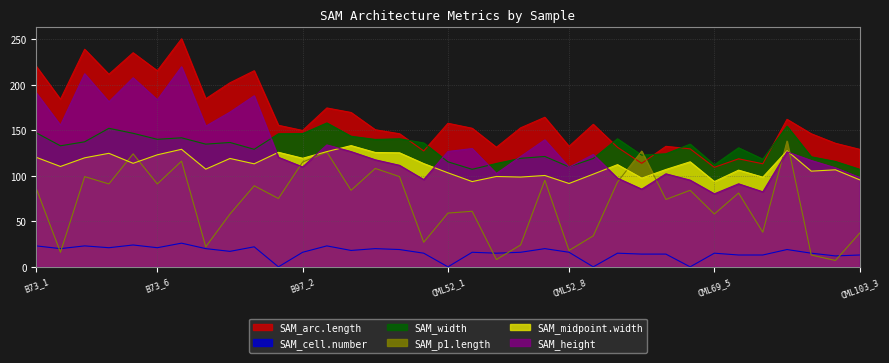

How many values in the SAM_arc.length series exceed 152?

19